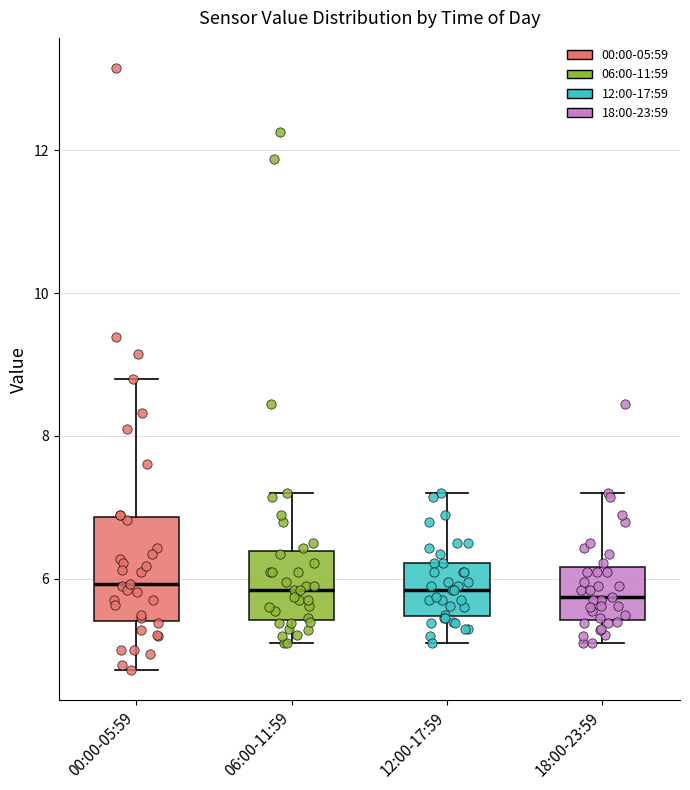

Reading left to right, read every box against the y-axis: the position of its median line, the range the box covers, and the ends of its whiskers. The values are not printed on the chart, so give them approximately, as read against the axis.

00:00-05:59: median 6.0, box 5.4 to 6.8, whiskers 4.8 to 8.8
06:00-11:59: median 5.8, box 5.4 to 6.4, whiskers 5.2 to 7.2
12:00-17:59: median 5.8, box 5.4 to 6.2, whiskers 5.2 to 7.2
18:00-23:59: median 5.8, box 5.4 to 6.2, whiskers 5.2 to 7.2